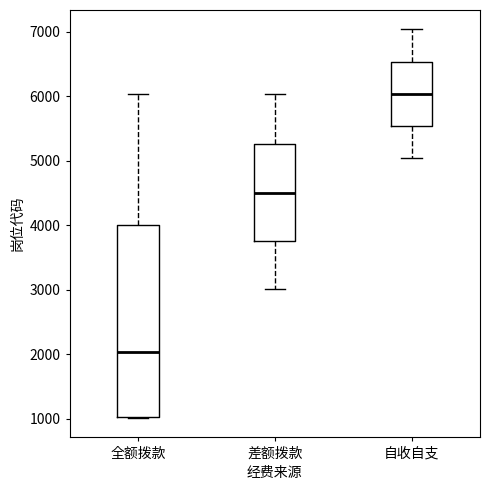

Reading left to right, transcribe this box plot: for each box, give where its median line is, the range the box spans, and where its two whiskers end, as read against the y-axis. The values are not printed on the chart, so give them approximately, as read against the axis.

全额拨款: median 2000, box 1000 to 4000, whiskers 1000 to 6000
差额拨款: median 4500, box 3800 to 5300, whiskers 3000 to 6000
自收自支: median 6000, box 5500 to 6500, whiskers 5000 to 7000